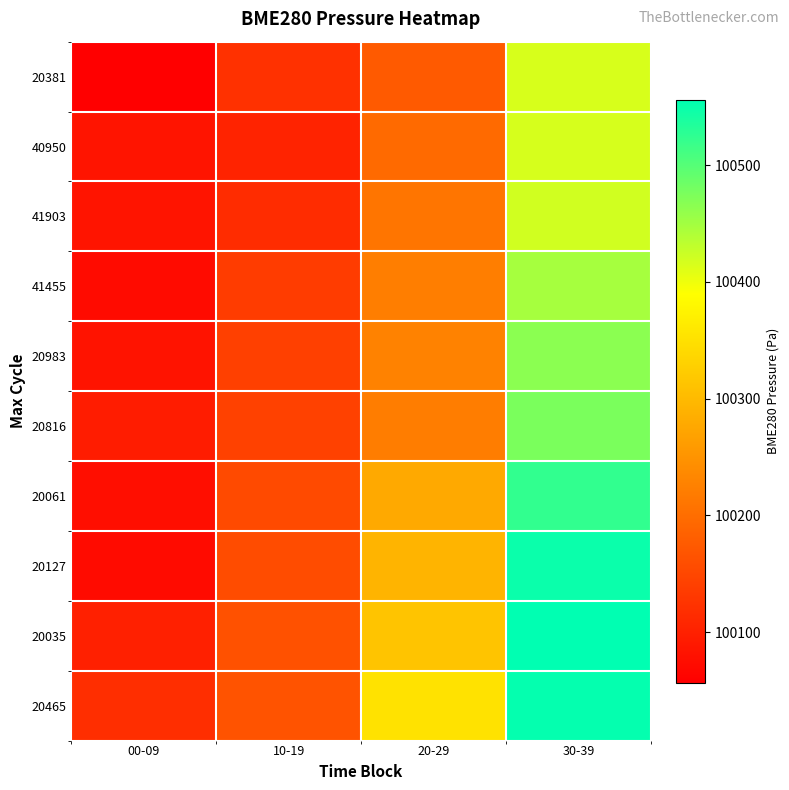

Rank the series by their maximum value, from lowest to highest.

20381, 40950, 41903, 41455, 20983, 20816, 20061, 20127, 20465, 20035